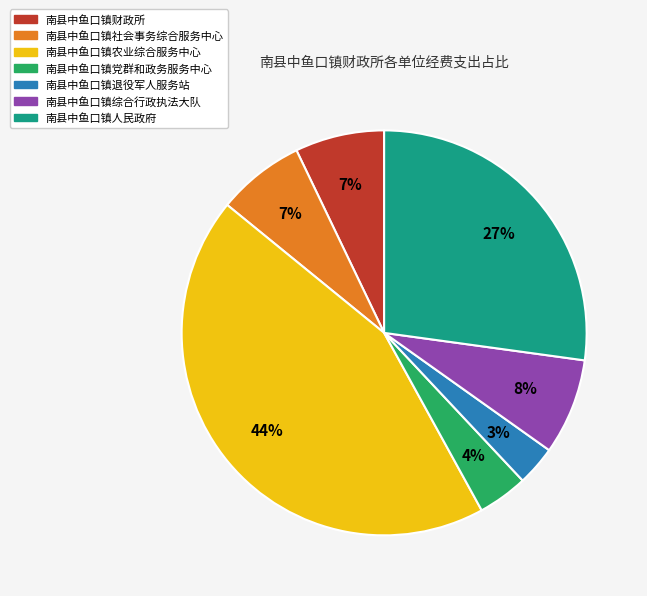

Which slice is the smallest?

南县中鱼口镇退役军人服务站